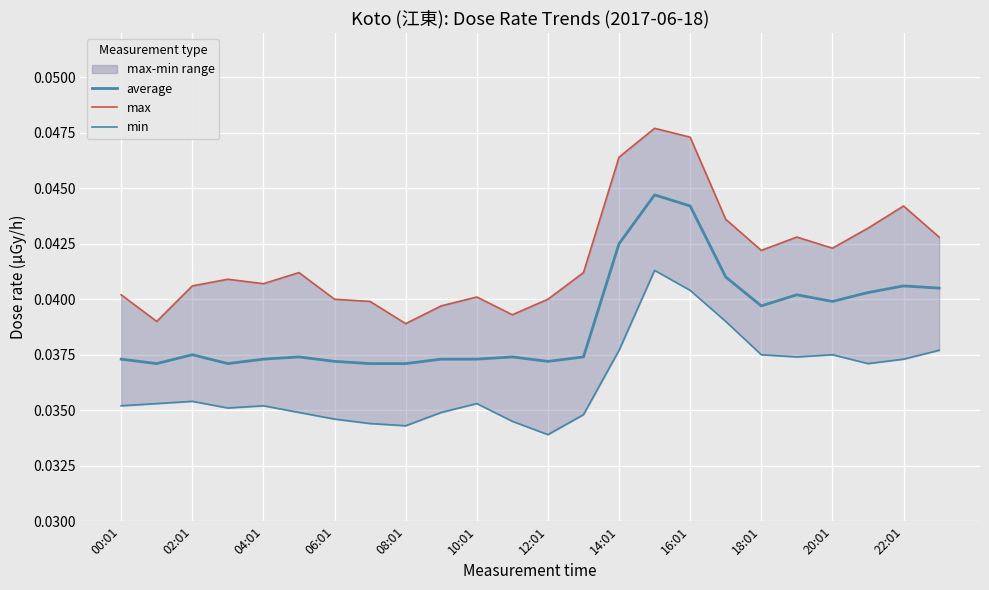

How many lines are shown in the chart?

3